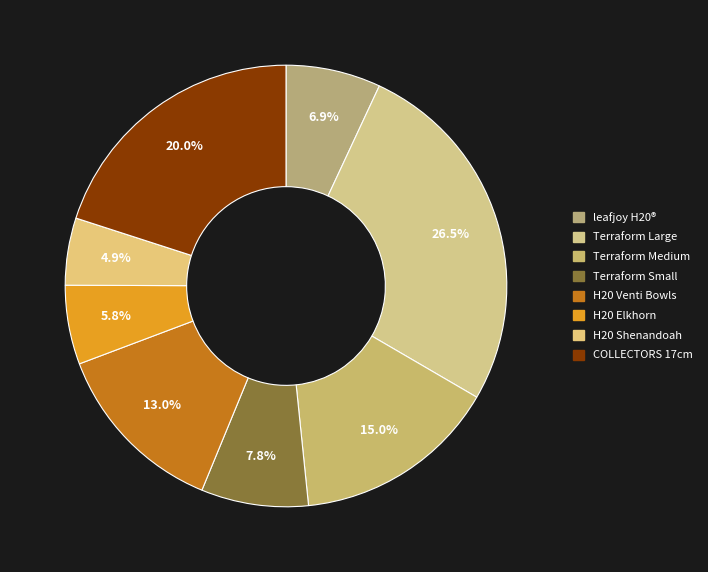

Does H20 Venti Bowls account for over 50% of the chart?

No